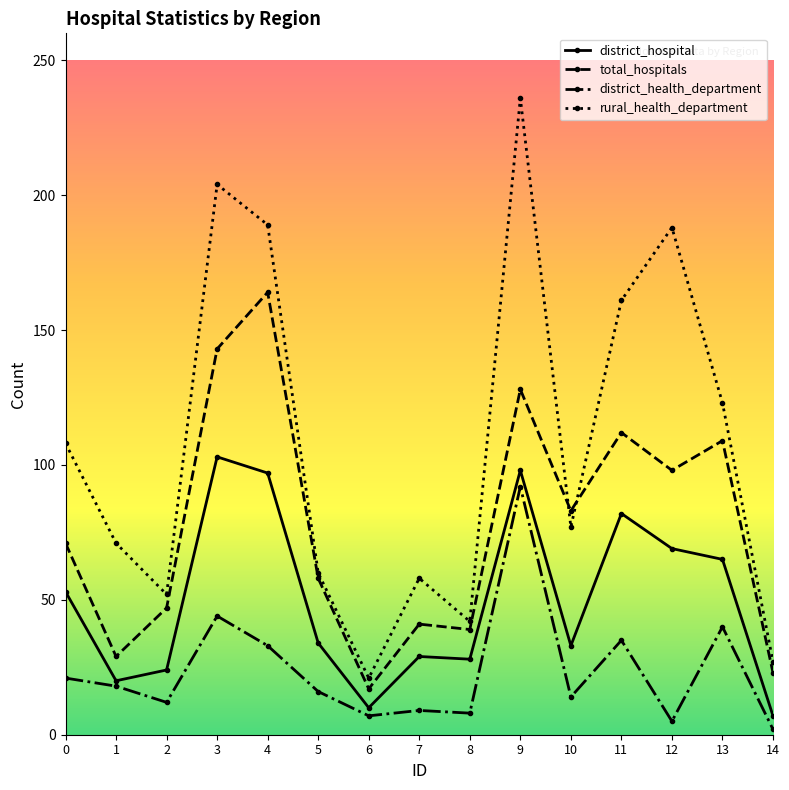

Which series changed the most between 4 and 13?

rural_health_department